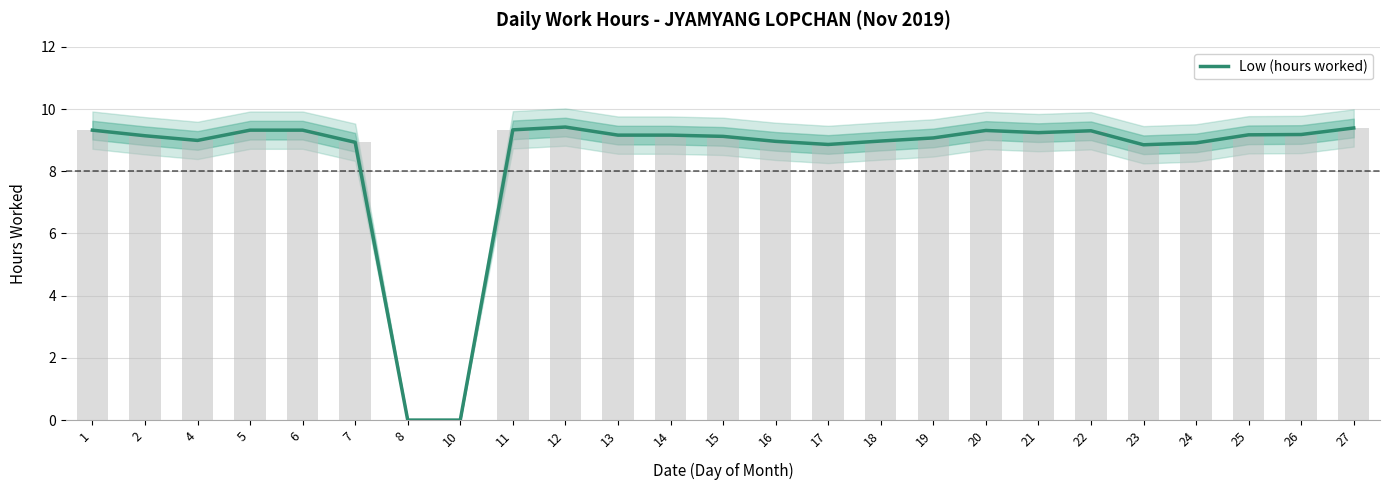

Reading right to left, transcribe all the data shown in this chart.

27=9.4	26=9.2	25=9.2	24=8.9	23=8.8	22=9.3	21=9.2	20=9.3	19=9.1	18=9.0	17=8.9	16=9.0	15=9.1	14=9.2	13=9.2	12=9.4	11=9.3	10=0.0	8=0.0	7=8.9	6=9.3	5=9.3	4=9.0	2=9.1	1=9.3